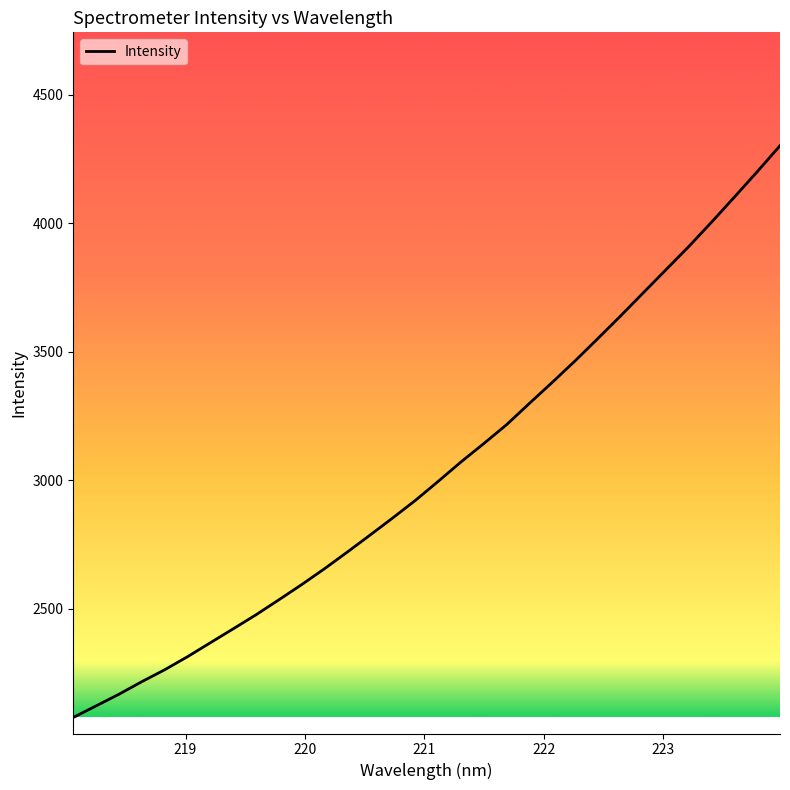

What is the smallest value displayed?

2077.4